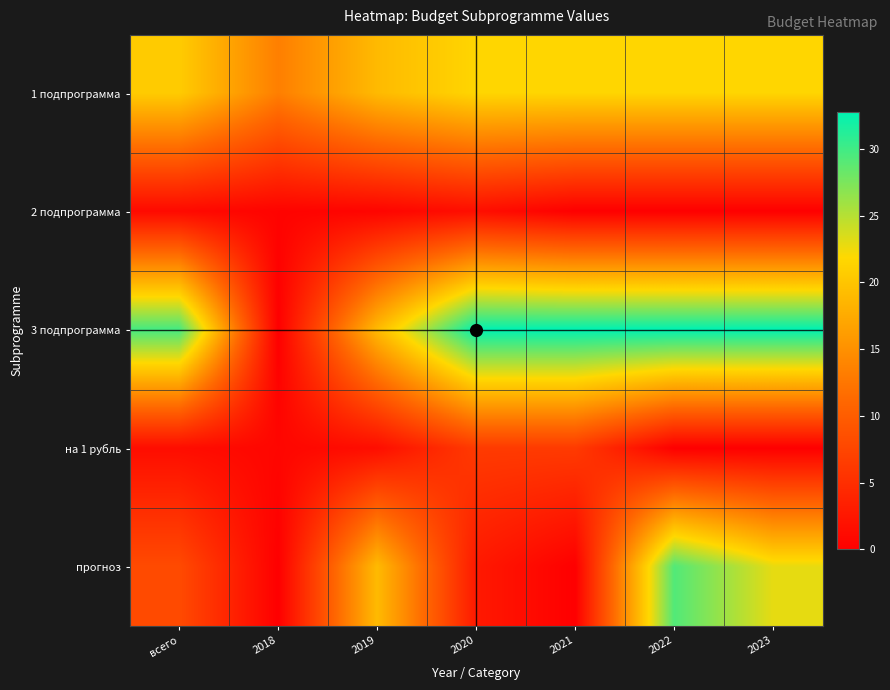

At 2019, list the series in order from largest to smallest.

прогноз, 3 подпрограмма, 1 подпрограмма, на 1 рубль, 2 подпрограмма